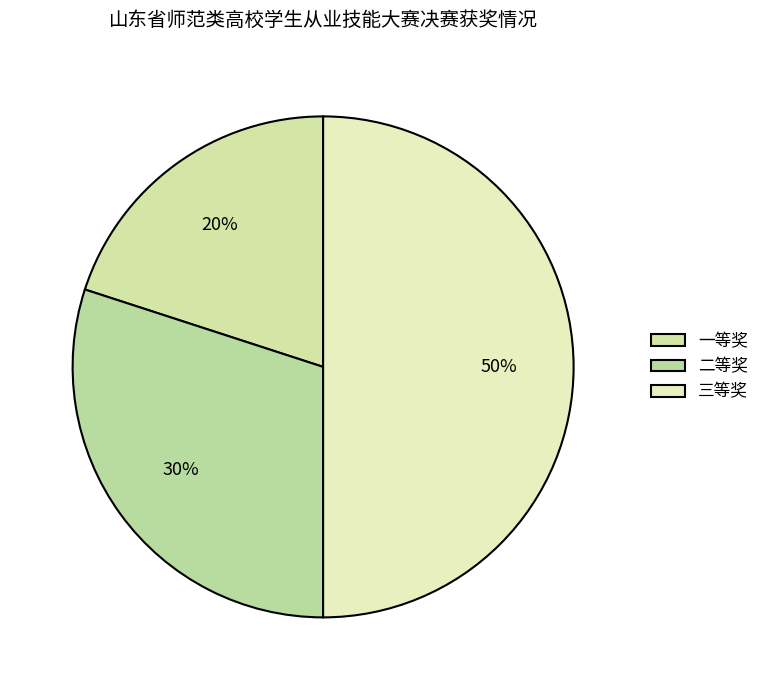

To the nearest percent, what is the difference between the 二等奖 and 三等奖 slice percentages?

20%